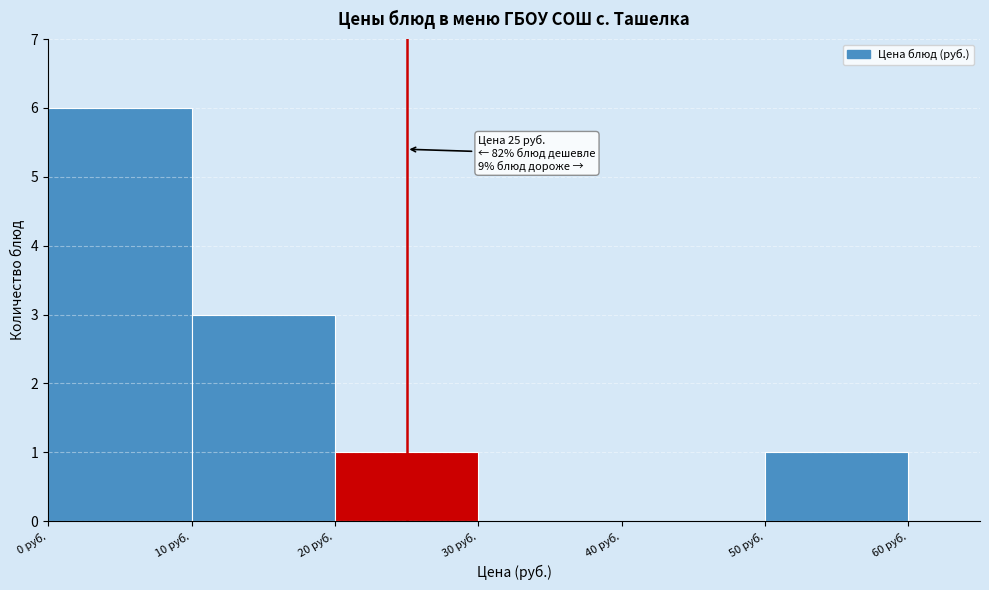

Which range on the x-axis has the tallest bar?

0 to 10